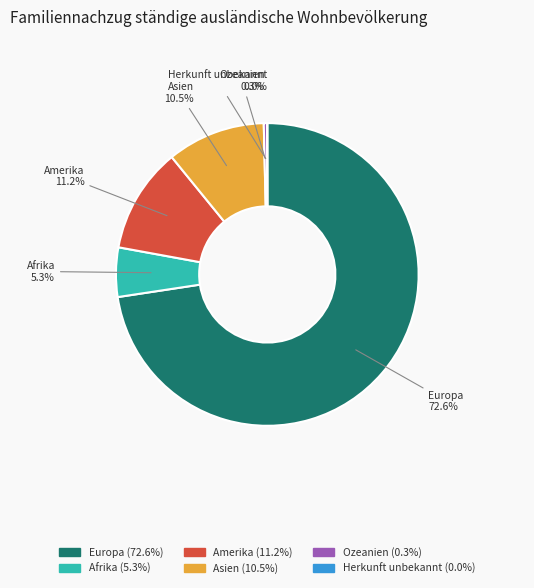

Do Europa and Afrika together represent more than half of the pie?

Yes